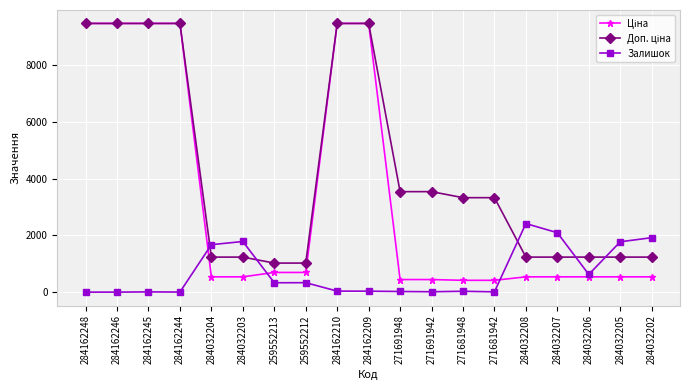

What is the label of the 11th point from the left?

271691948